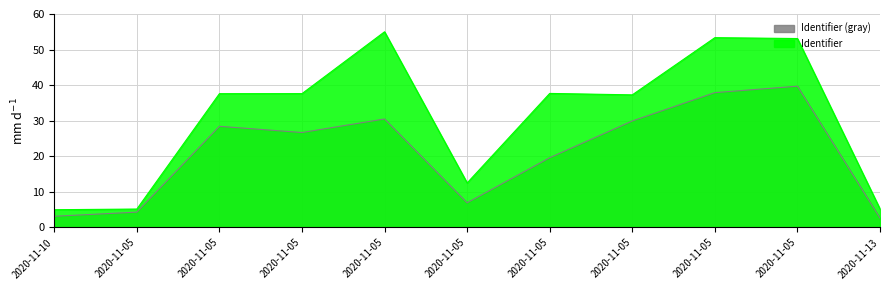

What is the label of the 3rd point from the left?

2020-11-05